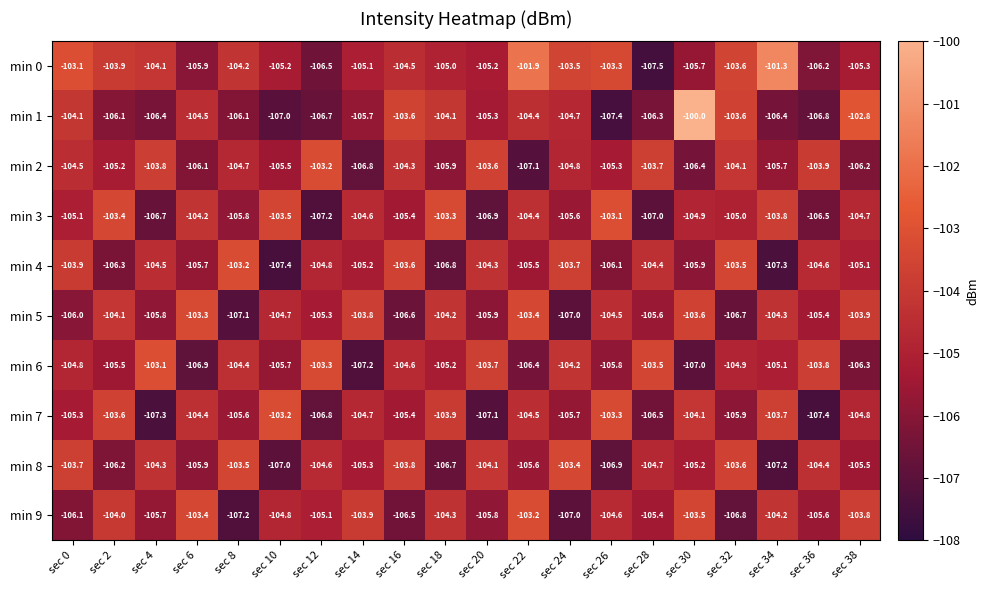

Which category has the highest value in the min 3 series?

sec 26